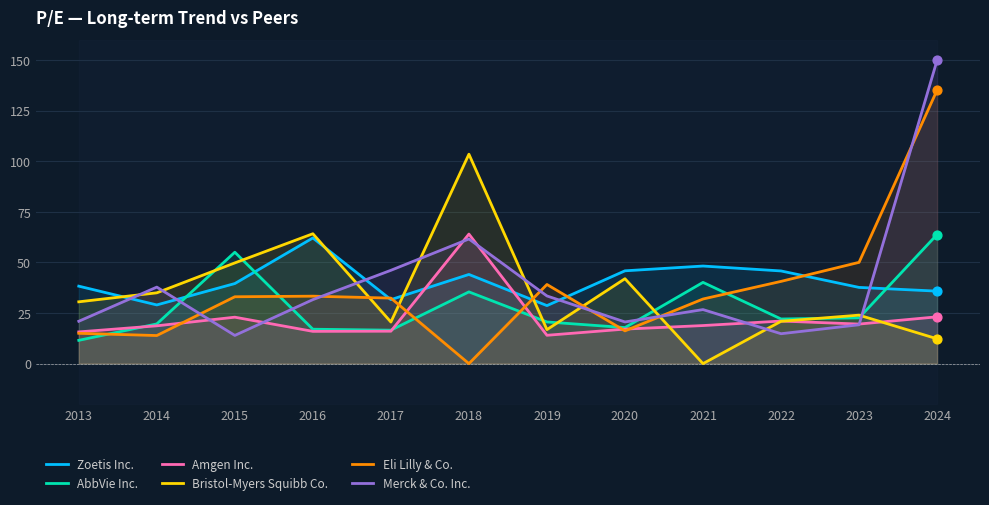

Which series contains the lowest Y value?

Bristol-Myers Squibb Co.